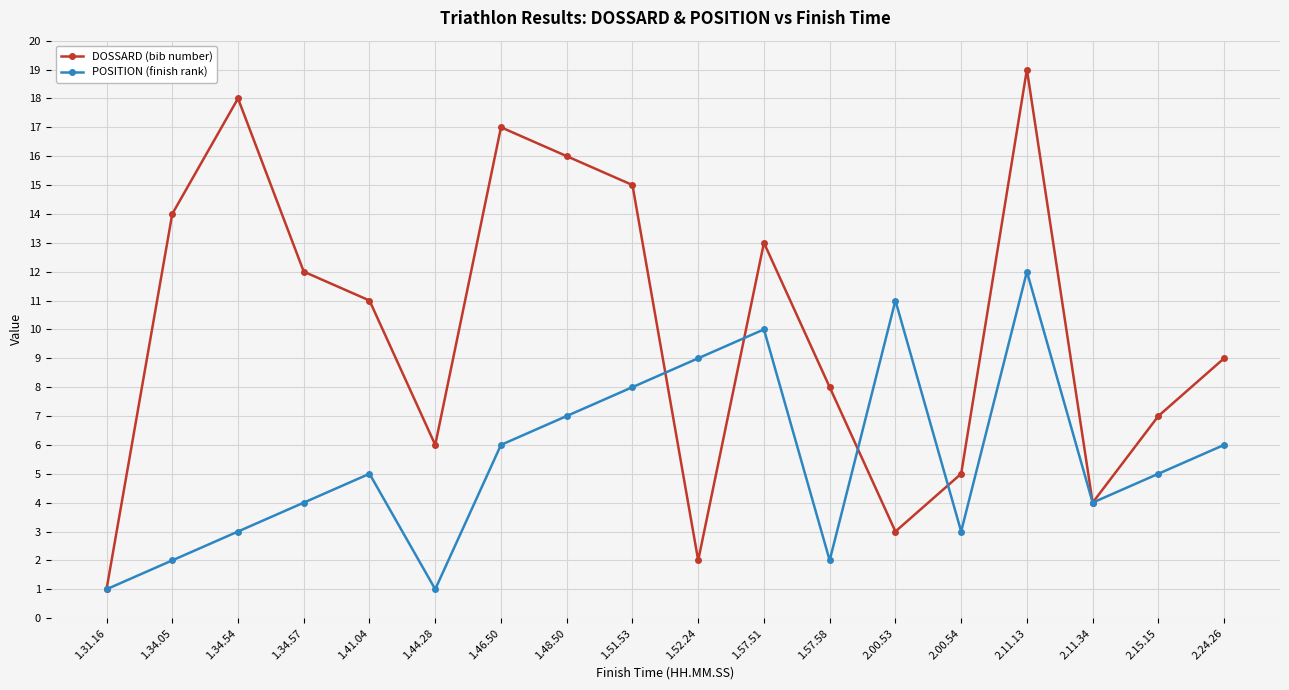

In DOSSARD (bib number), how many points are higher than both neighbors (excluding endpoints)?

4